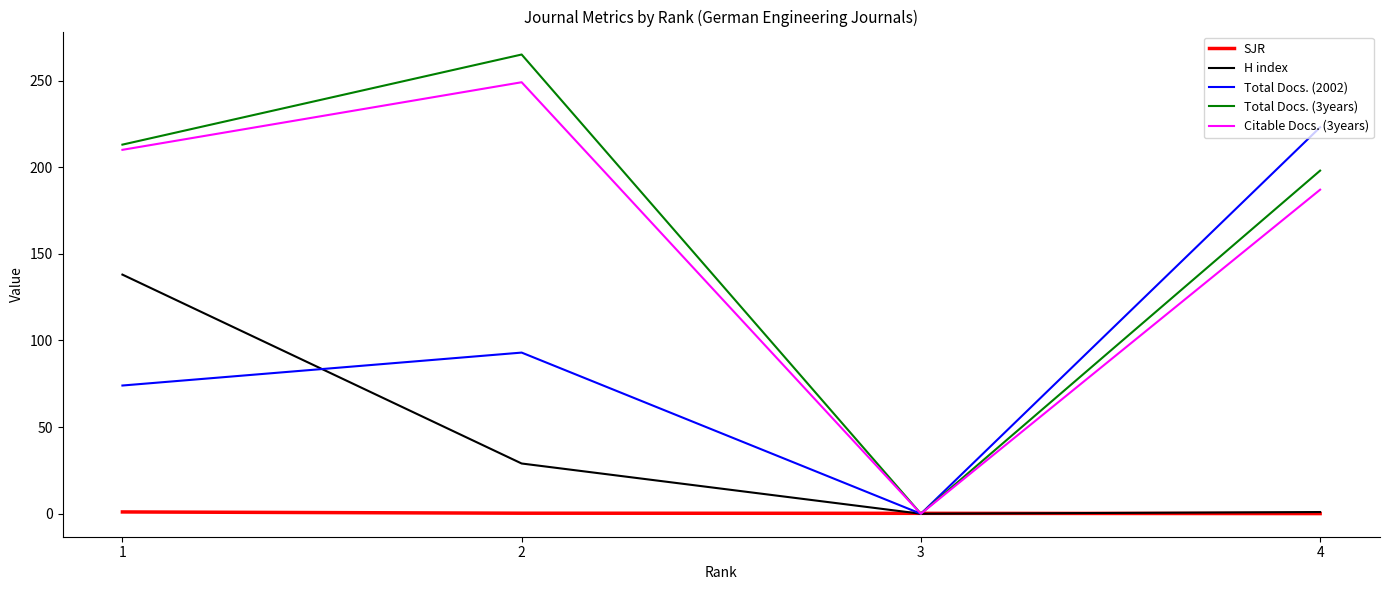

The value of H index at 3 is 0.0. True or false?

True